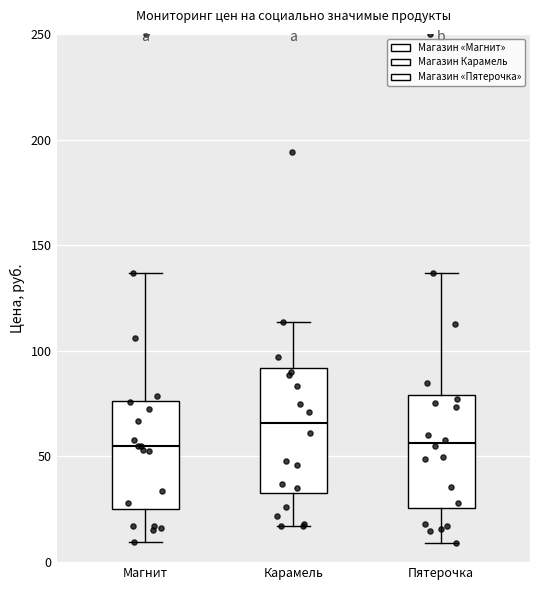

Which box has the highest median line?

Карамель